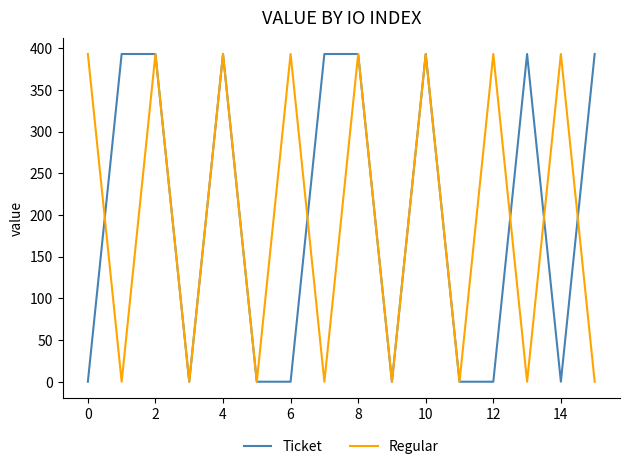

What is the highest value of the Regular series?

393.2